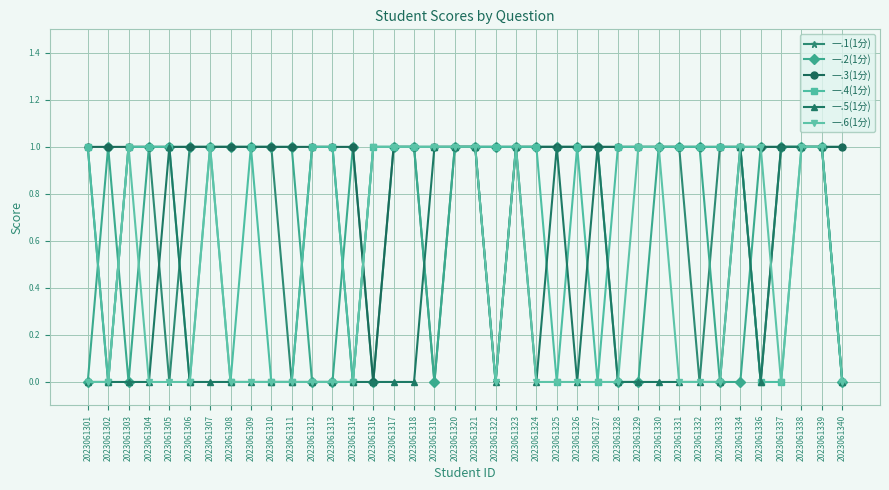

Reading right to left, transcribe all the data shown in this chart.

一.1(1分): 2023061340=1	2023061339=1	2023061338=1	2023061337=1	2023061336=0	2023061334=1	2023061333=1	2023061332=0	2023061331=1	2023061330=1	2023061329=1	2023061328=1	2023061327=1	2023061326=1	2023061325=1	2023061324=1	2023061323=1	2023061322=0	2023061321=1	2023061320=1	2023061319=0	2023061318=1	2023061317=1	2023061316=1	2023061314=0	2023061313=1	2023061312=1	2023061311=0	2023061310=1	2023061309=1	2023061308=1	2023061307=1	2023061306=1	2023061305=0	2023061304=1	2023061303=1	2023061302=0	2023061301=1
一.2(1分): 2023061340=0	2023061339=1	2023061338=1	2023061337=1	2023061336=1	2023061334=0	2023061333=0	2023061332=1	2023061331=1	2023061330=1	2023061329=0	2023061328=0	2023061327=1	2023061326=1	2023061325=1	2023061324=1	2023061323=1	2023061322=1	2023061321=1	2023061320=1	2023061319=0	2023061318=1	2023061317=1	2023061316=0	2023061314=1	2023061313=0	2023061312=0	2023061311=1	2023061310=1	2023061309=1	2023061308=1	2023061307=1	2023061306=1	2023061305=1	2023061304=1	2023061303=0	2023061302=1	2023061301=0
一.3(1分): 2023061340=1	2023061339=1	2023061338=1	2023061337=1	2023061336=1	2023061334=1	2023061333=1	2023061332=1	2023061331=1	2023061330=1	2023061329=1	2023061328=1	2023061327=1	2023061326=1	2023061325=1	2023061324=1	2023061323=1	2023061322=1	2023061321=1	2023061320=1	2023061319=1	2023061318=1	2023061317=1	2023061316=0	2023061314=1	2023061313=1	2023061312=1	2023061311=1	2023061310=1	2023061309=1	2023061308=1	2023061307=1	2023061306=1	2023061305=1	2023061304=1	2023061303=1	2023061302=1	2023061301=1
一.4(1分): 2023061340=0	2023061339=1	2023061338=1	2023061337=0	2023061336=0	2023061334=1	2023061333=1	2023061332=1	2023061331=1	2023061330=1	2023061329=1	2023061328=1	2023061327=0	2023061326=1	2023061325=0	2023061324=1	2023061323=1	2023061322=1	2023061321=1	2023061320=1	2023061319=1	2023061318=1	2023061317=1	2023061316=1	2023061314=0	2023061313=1	2023061312=1	2023061311=0	2023061310=0	2023061309=1	2023061308=0	2023061307=1	2023061306=0	2023061305=1	2023061304=1	2023061303=1	2023061302=0	2023061301=1
一.5(1分): 2023061340=0	2023061339=1	2023061338=1	2023061337=1	2023061336=0	2023061334=1	2023061333=0	2023061332=0	2023061331=0	2023061330=0	2023061329=0	2023061328=0	2023061327=1	2023061326=0	2023061325=1	2023061324=0	2023061323=1	2023061322=0	2023061321=1	2023061320=1	2023061319=1	2023061318=0	2023061317=0	2023061316=0	2023061314=0	2023061313=0	2023061312=0	2023061311=0	2023061310=0	2023061309=0	2023061308=0	2023061307=0	2023061306=0	2023061305=1	2023061304=0	2023061303=0	2023061302=0	2023061301=0
一.6(1分): 2023061340=0	2023061339=1	2023061338=1	2023061337=0	2023061336=1	2023061334=1	2023061333=0	2023061332=0	2023061331=0	2023061330=1	2023061329=1	2023061328=0	2023061327=0	2023061326=0	2023061325=0	2023061324=0	2023061323=1	2023061322=0	2023061321=1	2023061320=1	2023061319=1	2023061318=1	2023061317=1	2023061316=1	2023061314=0	2023061313=0	2023061312=0	2023061311=0	2023061310=0	2023061309=0	2023061308=0	2023061307=1	2023061306=0	2023061305=0	2023061304=0	2023061303=1	2023061302=0	2023061301=0